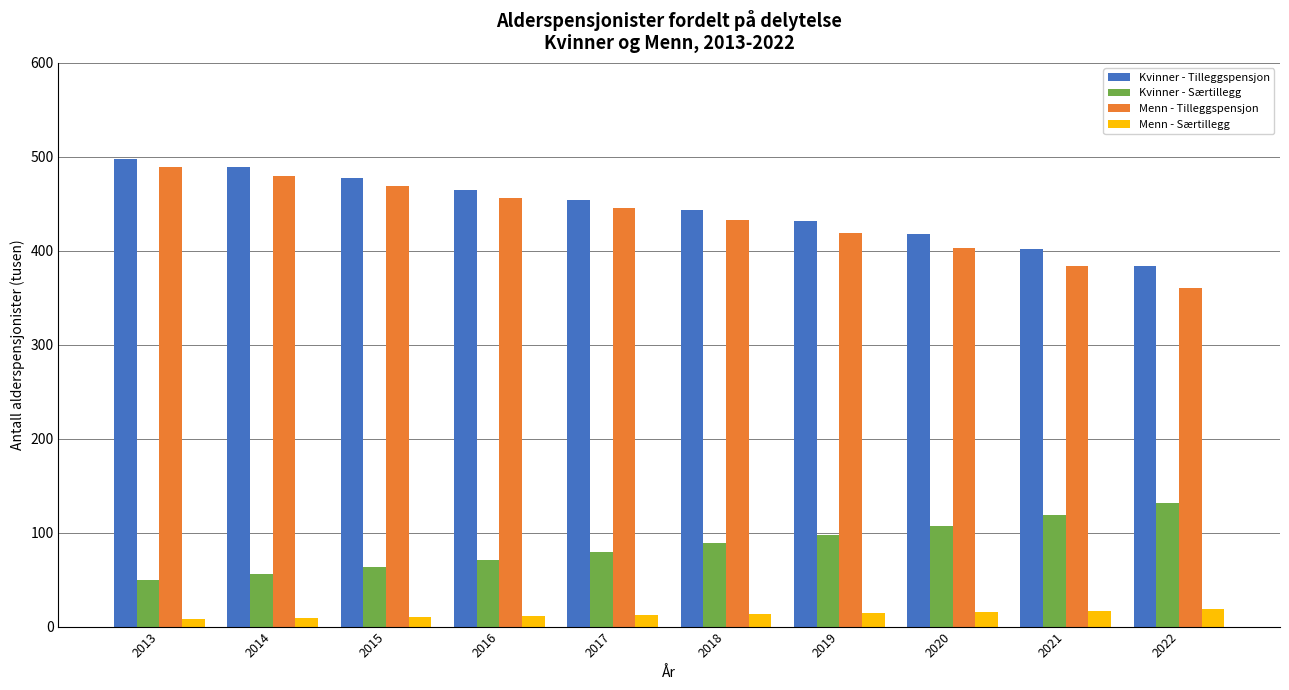

What is the sum of the Menn - Tilleggspensjon values at 2021 and 2016?

840.3